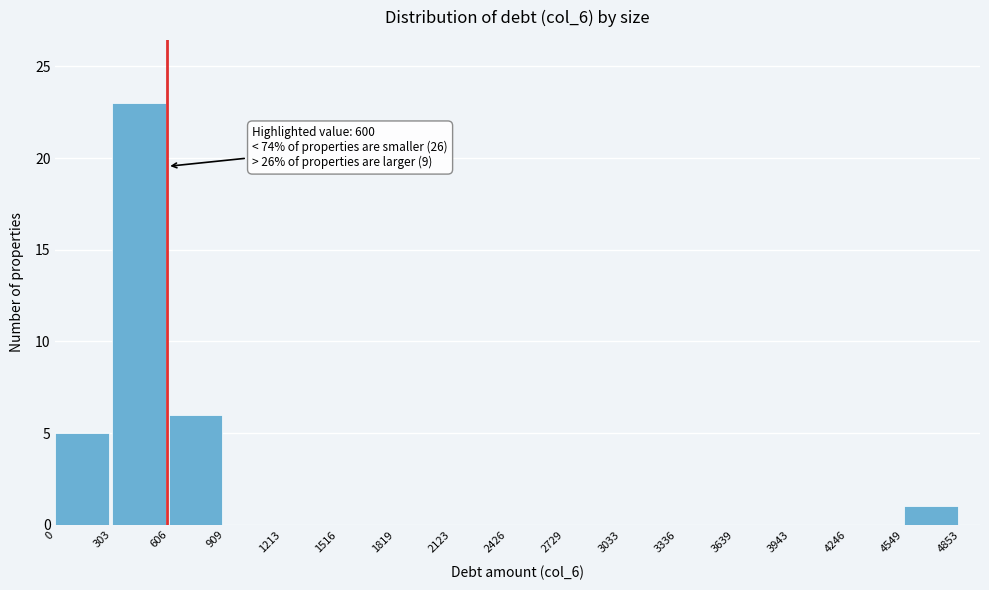

Which range on the x-axis has the tallest bar?

303 to 606